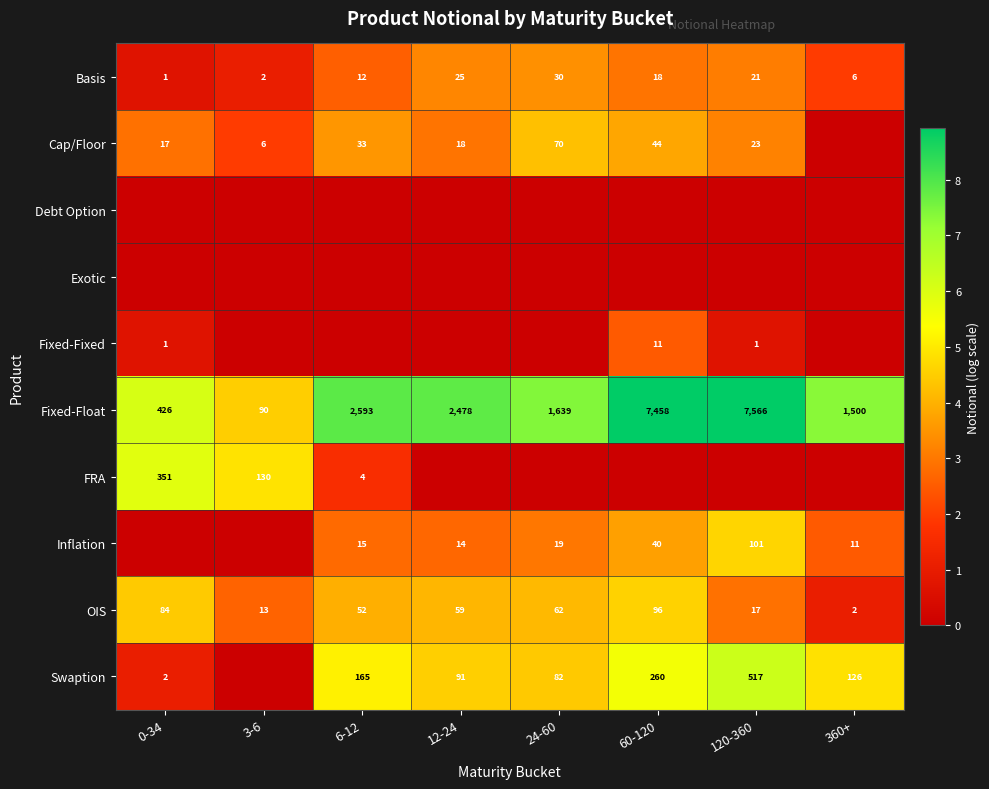

Which has a higher value, 60-120 or 24-60?

24-60